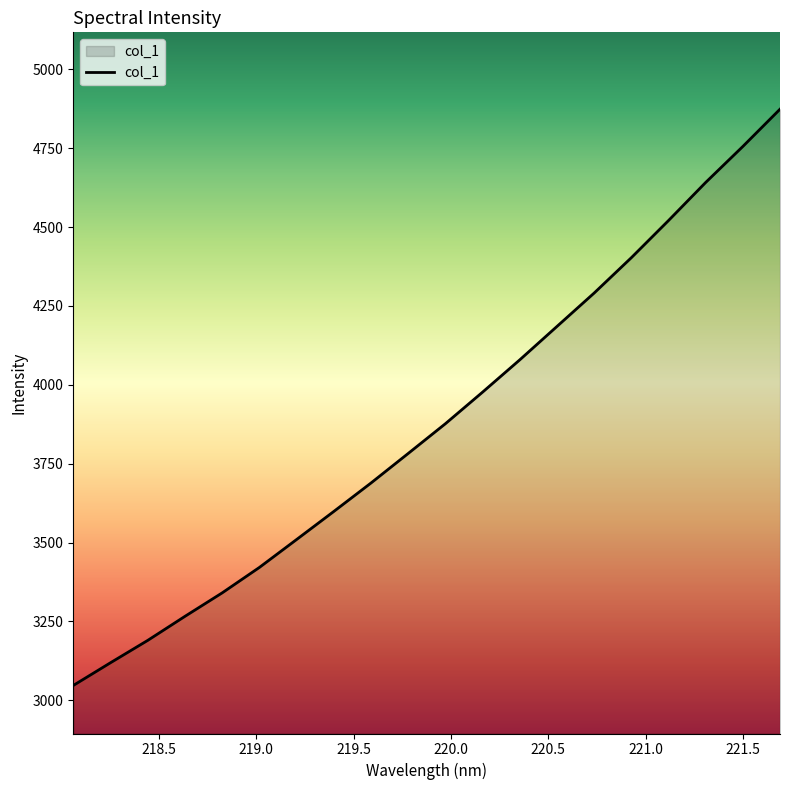

Does the chart display data point markers on the line(s)?

No